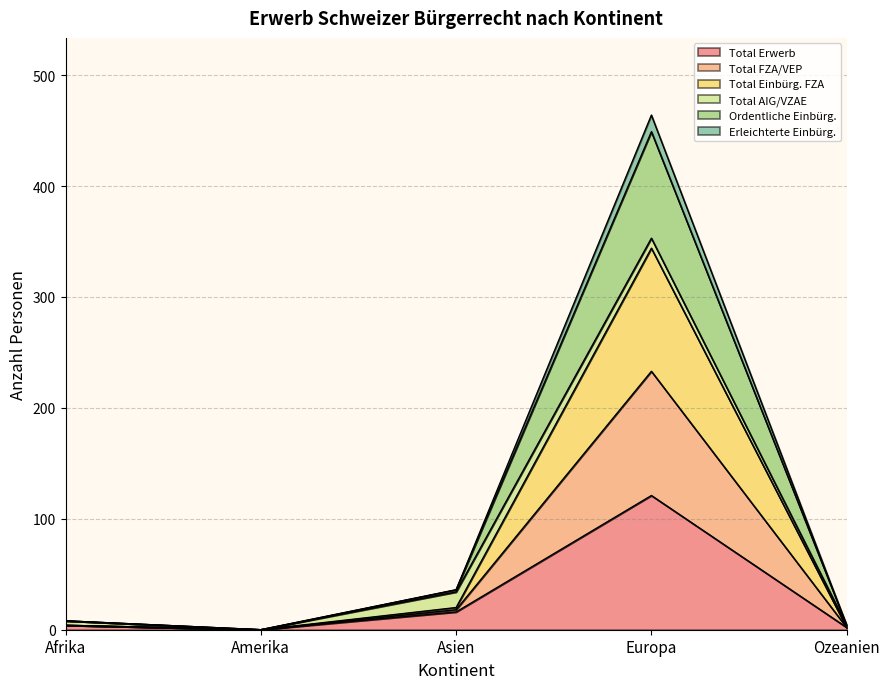

Where is the first local maximum for Total Erwerb?

Europa